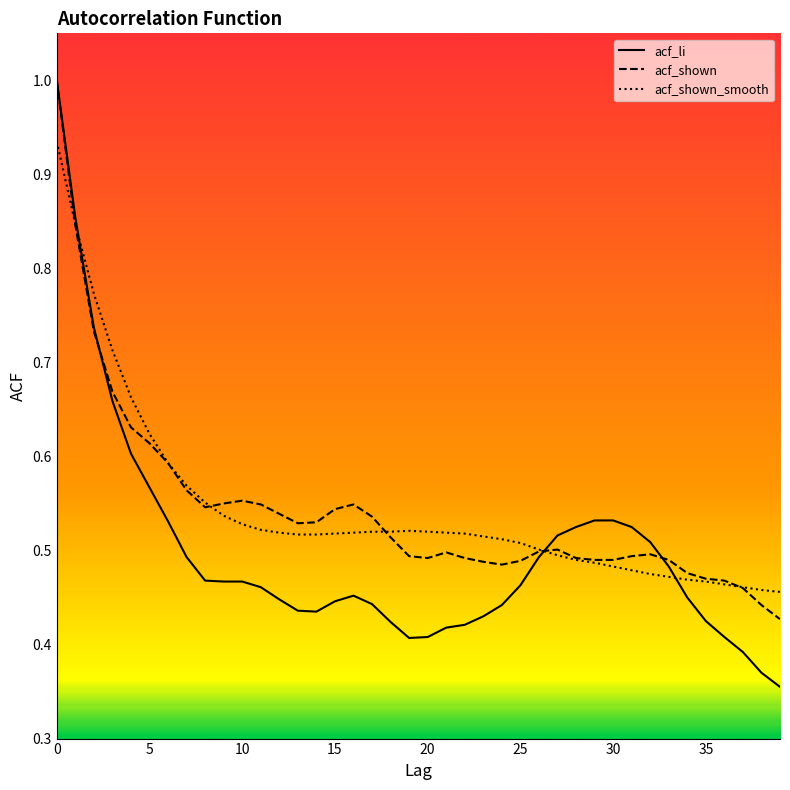

What is the difference between the second highest and minimum values in the acf_shown_smooth series?

0.4